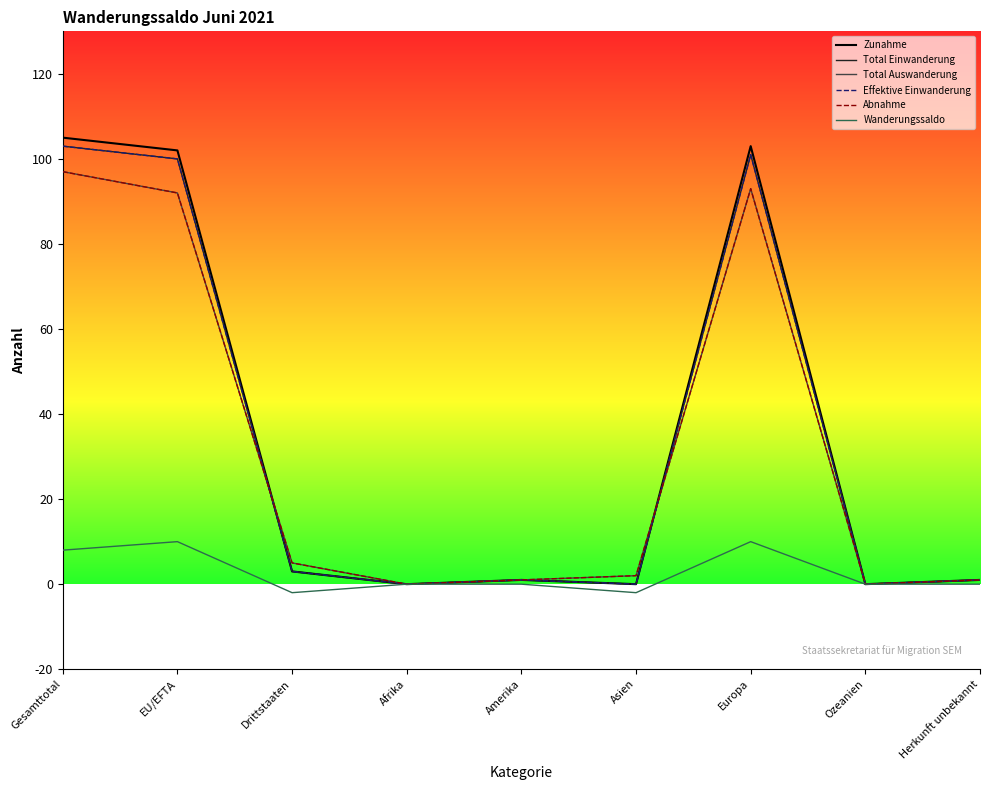

The Total Auswanderung series shows 1 at Herkunft unbekannt. True or false?

False